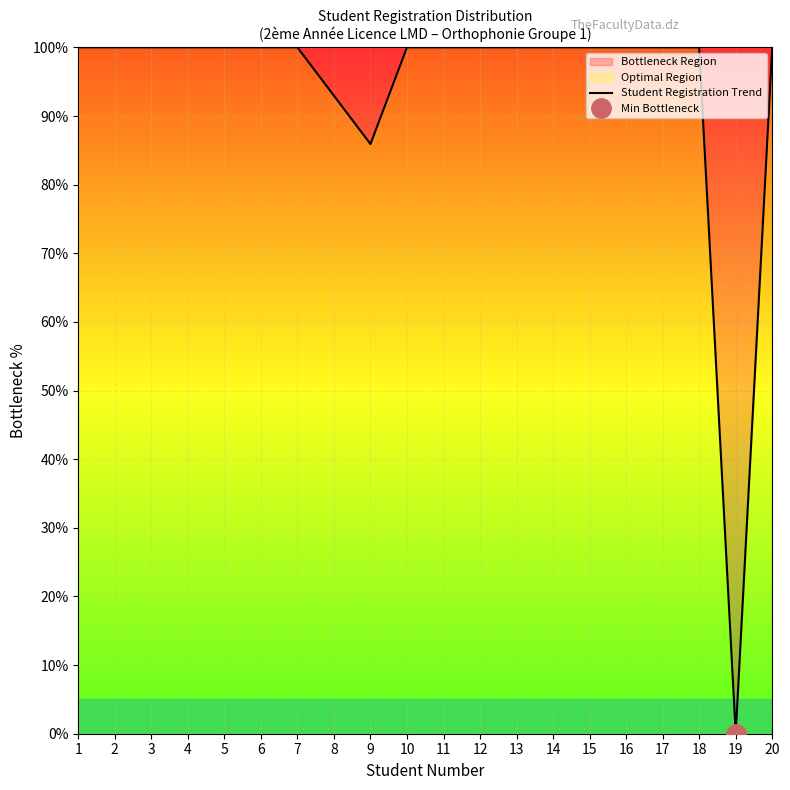

The chart shows a value of 85.9 at 9. True or false?

True